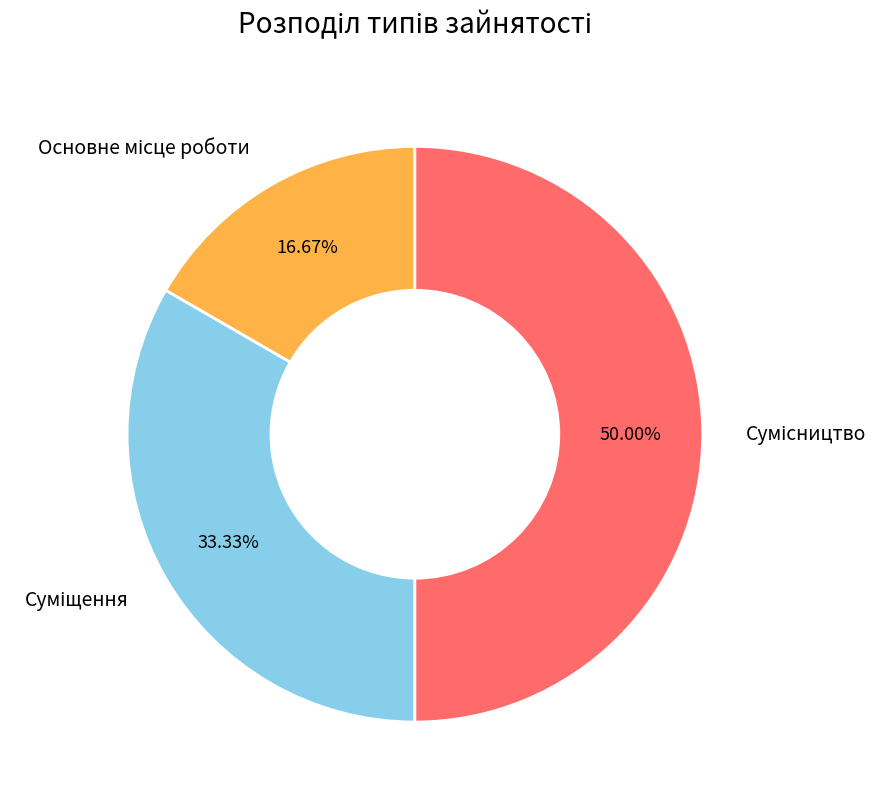

To the nearest percent, what is the average slice percentage?

33%